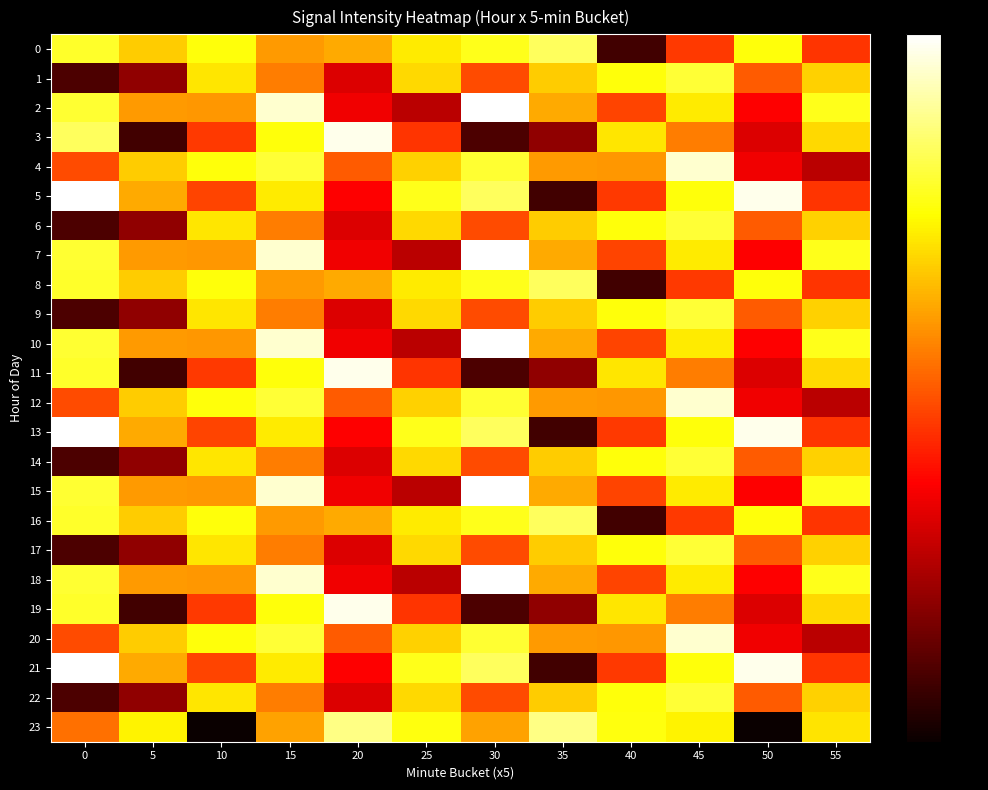

Reading right to left, what are all the values shown in this chart?

0: 55=-109.9	50=-104.5	45=-109.7	40=-116.0	35=-103.1	30=-104.2	25=-105.2	20=-106.8	15=-107.3	10=-104.5	5=-106.0	0=-104.0
1: 55=-105.8	50=-108.9	45=-103.7	40=-104.5	35=-106.0	30=-109.3	25=-105.6	20=-112.1	15=-108.0	10=-105.3	5=-114.1	0=-115.8
2: 55=-104.2	50=-111.2	45=-105.2	40=-109.5	35=-106.8	30=-100.3	25=-113.0	20=-111.6	15=-101.1	10=-107.3	5=-107.3	0=-103.8
3: 55=-105.6	50=-112.1	45=-108.0	40=-105.3	35=-114.1	30=-115.8	25=-109.9	20=-100.7	15=-104.5	10=-109.7	5=-116.0	0=-103.1
4: 55=-113.0	50=-111.6	45=-101.1	40=-107.3	35=-107.3	30=-103.8	25=-105.8	20=-108.9	15=-103.7	10=-104.5	5=-106.0	0=-109.3
5: 55=-109.9	50=-100.7	45=-104.5	40=-109.7	35=-116.0	30=-103.1	25=-104.2	20=-111.2	15=-105.2	10=-109.5	5=-106.8	0=-100.3
6: 55=-105.8	50=-108.9	45=-103.7	40=-104.5	35=-106.0	30=-109.3	25=-105.6	20=-112.1	15=-108.0	10=-105.3	5=-114.1	0=-115.8
7: 55=-104.2	50=-111.2	45=-105.2	40=-109.5	35=-106.8	30=-100.3	25=-113.0	20=-111.6	15=-101.1	10=-107.3	5=-107.3	0=-103.8
8: 55=-109.9	50=-104.5	45=-109.7	40=-116.0	35=-103.1	30=-104.2	25=-105.2	20=-106.8	15=-107.3	10=-104.5	5=-106.0	0=-104.0
9: 55=-105.8	50=-108.9	45=-103.7	40=-104.5	35=-106.0	30=-109.3	25=-105.6	20=-112.1	15=-108.0	10=-105.3	5=-114.1	0=-115.8
10: 55=-104.2	50=-111.2	45=-105.2	40=-109.5	35=-106.8	30=-100.3	25=-113.0	20=-111.6	15=-101.1	10=-107.3	5=-107.3	0=-103.8
11: 55=-105.6	50=-112.1	45=-108.0	40=-105.3	35=-114.1	30=-115.8	25=-109.9	20=-100.7	15=-104.5	10=-109.7	5=-116.0	0=-104.0
12: 55=-113.0	50=-111.6	45=-101.1	40=-107.3	35=-107.3	30=-103.8	25=-105.8	20=-108.9	15=-103.7	10=-104.5	5=-106.0	0=-109.3
13: 55=-109.9	50=-100.7	45=-104.5	40=-109.7	35=-116.0	30=-103.1	25=-104.2	20=-111.2	15=-105.2	10=-109.5	5=-106.8	0=-100.3
14: 55=-105.8	50=-108.9	45=-103.7	40=-104.5	35=-106.0	30=-109.3	25=-105.6	20=-112.1	15=-108.0	10=-105.3	5=-114.1	0=-115.8
15: 55=-104.2	50=-111.2	45=-105.2	40=-109.5	35=-106.8	30=-100.3	25=-113.0	20=-111.6	15=-101.1	10=-107.3	5=-107.3	0=-103.8
16: 55=-109.9	50=-104.5	45=-109.7	40=-116.0	35=-103.1	30=-104.2	25=-105.2	20=-106.8	15=-107.3	10=-104.5	5=-106.0	0=-104.0
17: 55=-105.8	50=-108.9	45=-103.7	40=-104.5	35=-106.0	30=-109.3	25=-105.6	20=-112.1	15=-108.0	10=-105.3	5=-114.1	0=-115.8
18: 55=-104.2	50=-111.2	45=-105.2	40=-109.5	35=-106.8	30=-100.3	25=-113.0	20=-111.6	15=-101.1	10=-107.3	5=-107.3	0=-103.8
19: 55=-105.6	50=-112.1	45=-108.0	40=-105.3	35=-114.1	30=-115.8	25=-109.9	20=-100.7	15=-104.5	10=-109.7	5=-116.0	0=-104.0
20: 55=-113.0	50=-111.6	45=-101.1	40=-107.3	35=-107.3	30=-103.8	25=-105.8	20=-108.9	15=-103.7	10=-104.5	5=-106.0	0=-109.3
21: 55=-109.9	50=-100.7	45=-104.5	40=-109.7	35=-116.0	30=-103.1	25=-104.2	20=-111.2	15=-105.2	10=-109.5	5=-106.8	0=-100.3
22: 55=-105.8	50=-108.9	45=-103.7	40=-104.5	35=-106.0	30=-109.3	25=-105.6	20=-112.1	15=-108.0	10=-105.3	5=-114.1	0=-115.8
23: 55=-105.4	50=-117.5	45=-104.9	40=-104.4	35=-102.4	30=-107.0	25=-104.4	20=-102.4	15=-107.0	10=-117.5	5=-104.9	0=-108.3